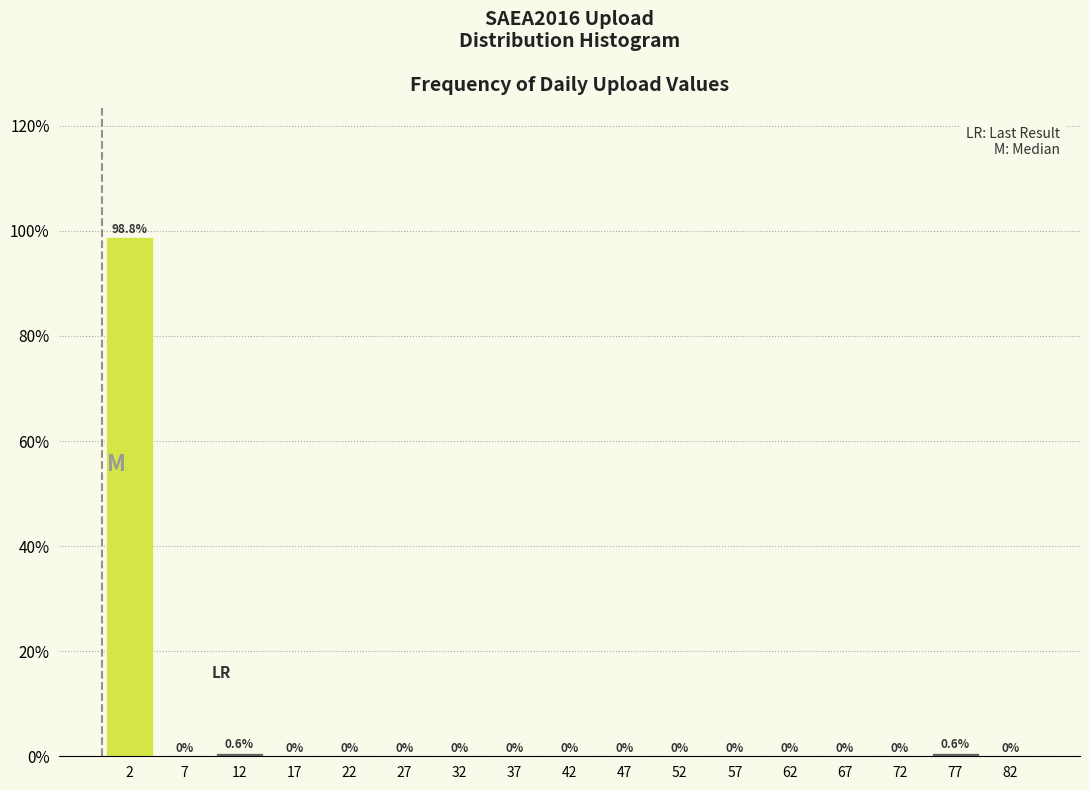

How tall is the bar that spans 75 to 80 on the x-axis?

0.6